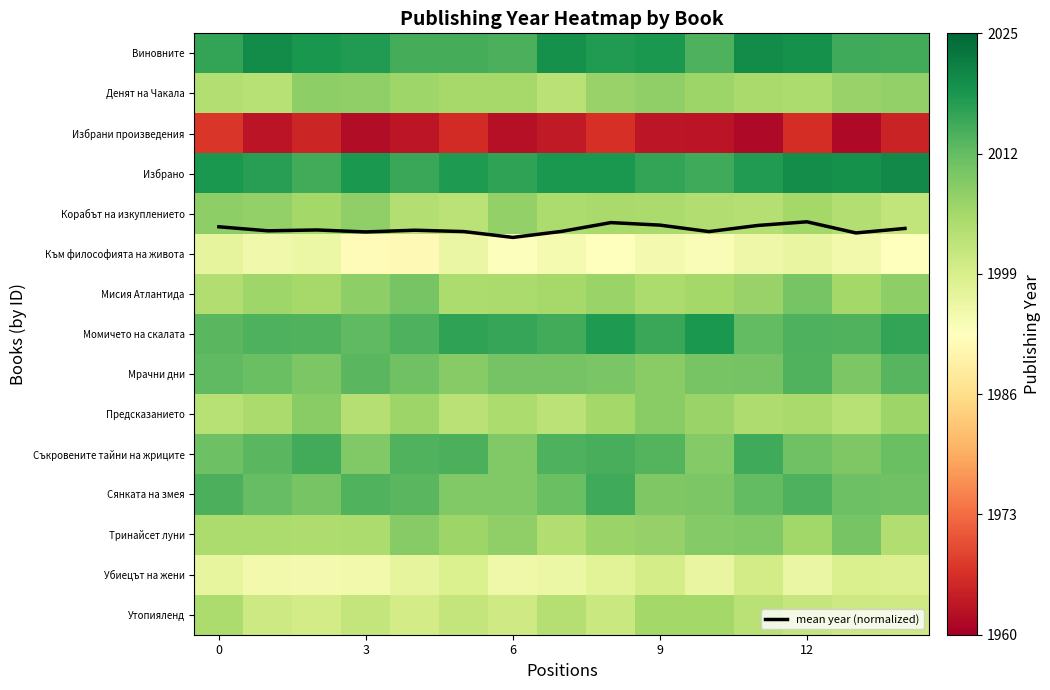

Which series has the largest total across all categories?

mean year (normalized)